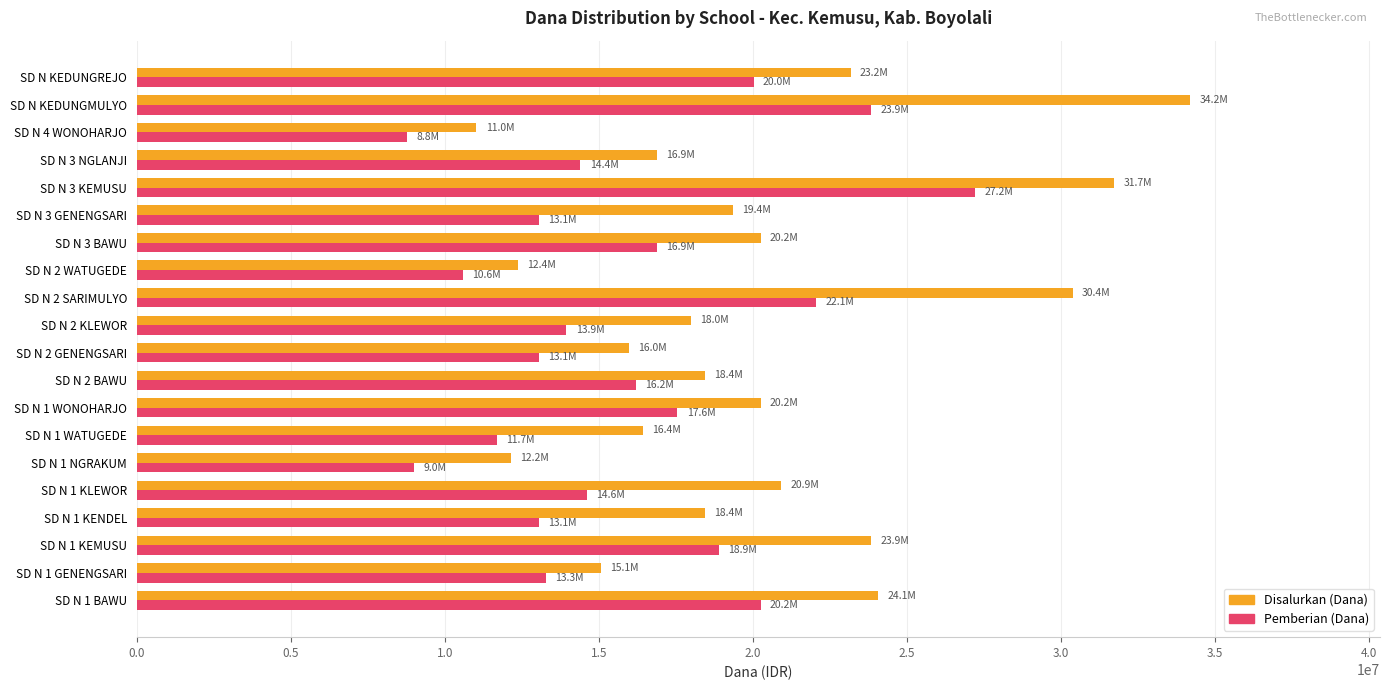

Which series has the largest range (max minus min)?

Disalurkan (Dana)